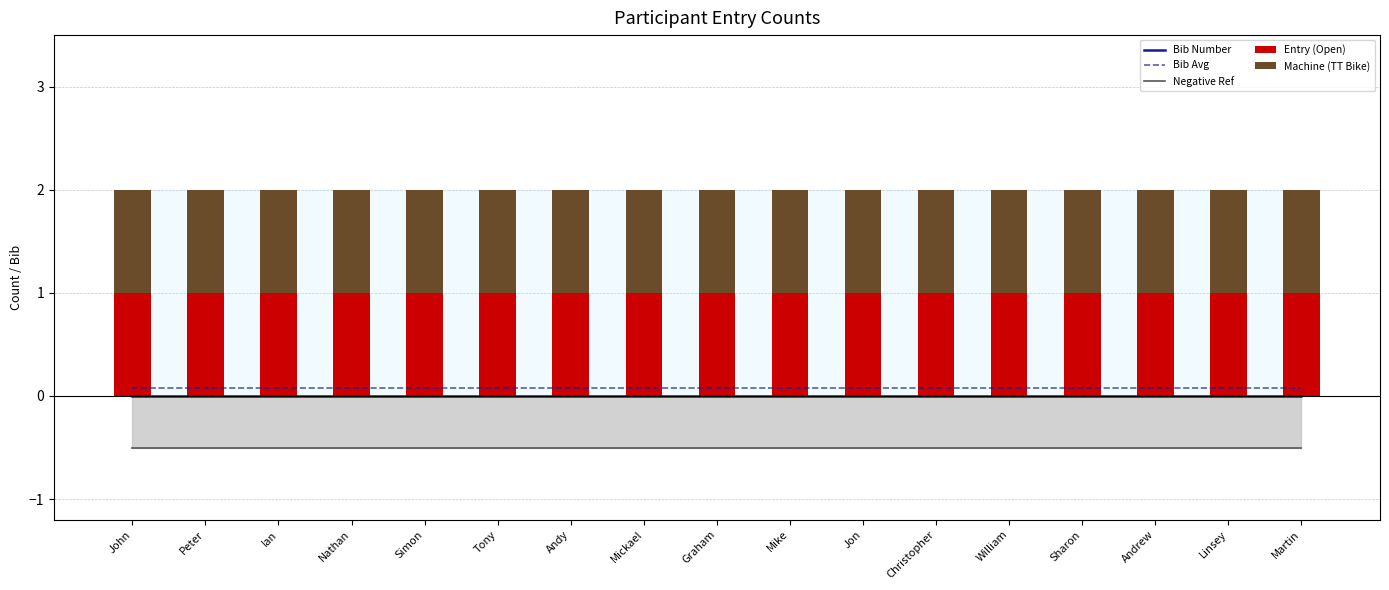

True or false: Machine (TT Bike) has a value of 1.0 at John.

True